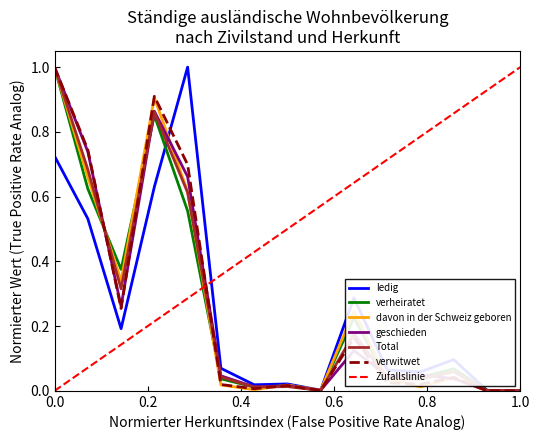

True or false: geschieden and verheiratet cross at least once.

True